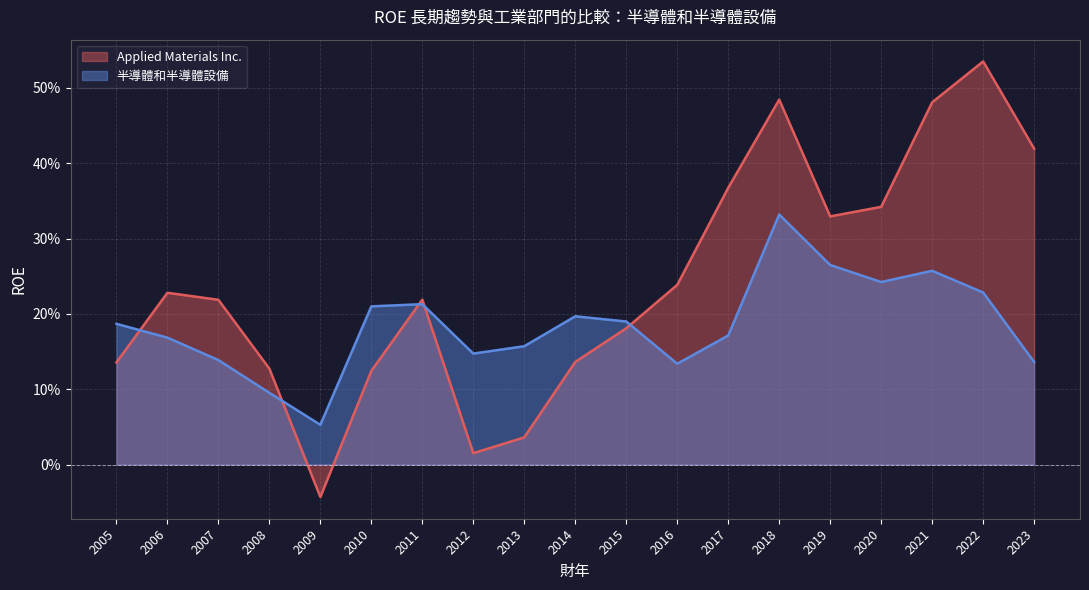

Which series ends up on top after the final intersection of 半導體和半導體設備 and Applied Materials Inc.?

Applied Materials Inc.